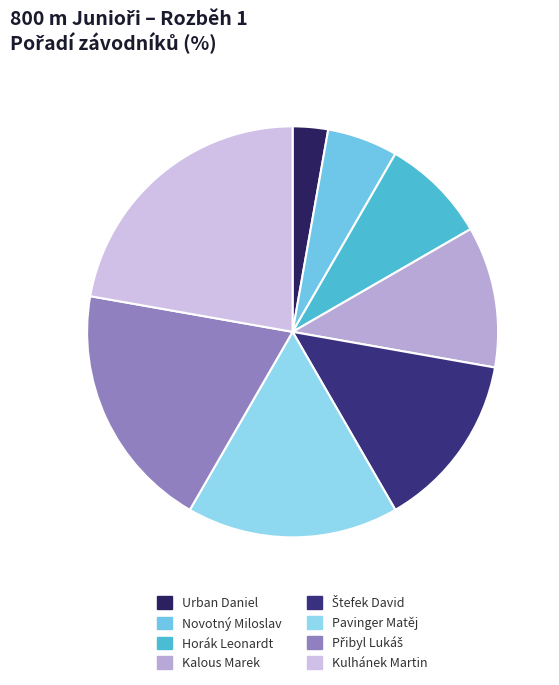

Which slice is the largest?

Kulhánek Martin